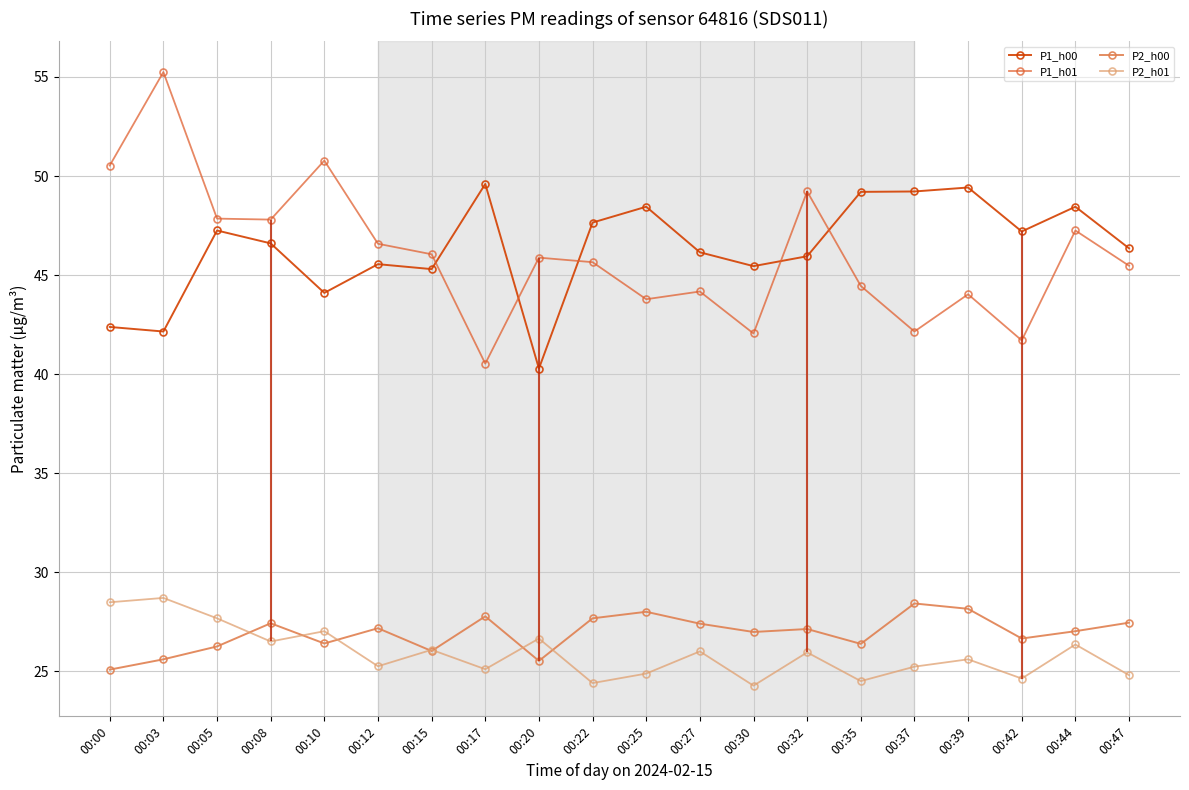

At how many categories does at least one series exceed 48?

10